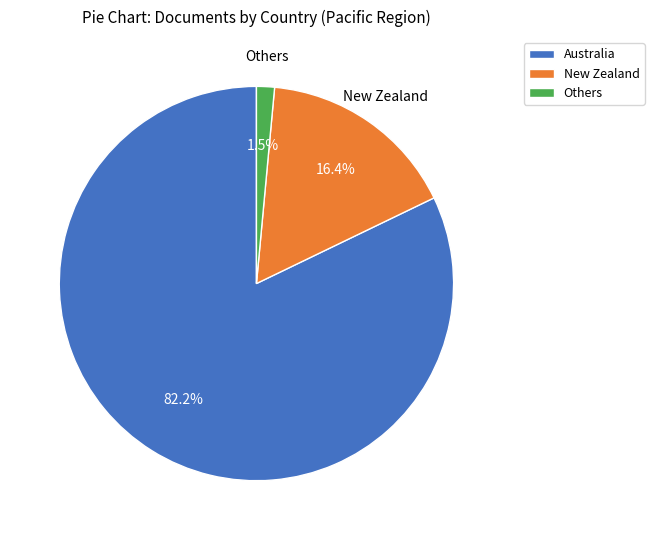

Do Australia and New Zealand together represent more than half of the pie?

Yes